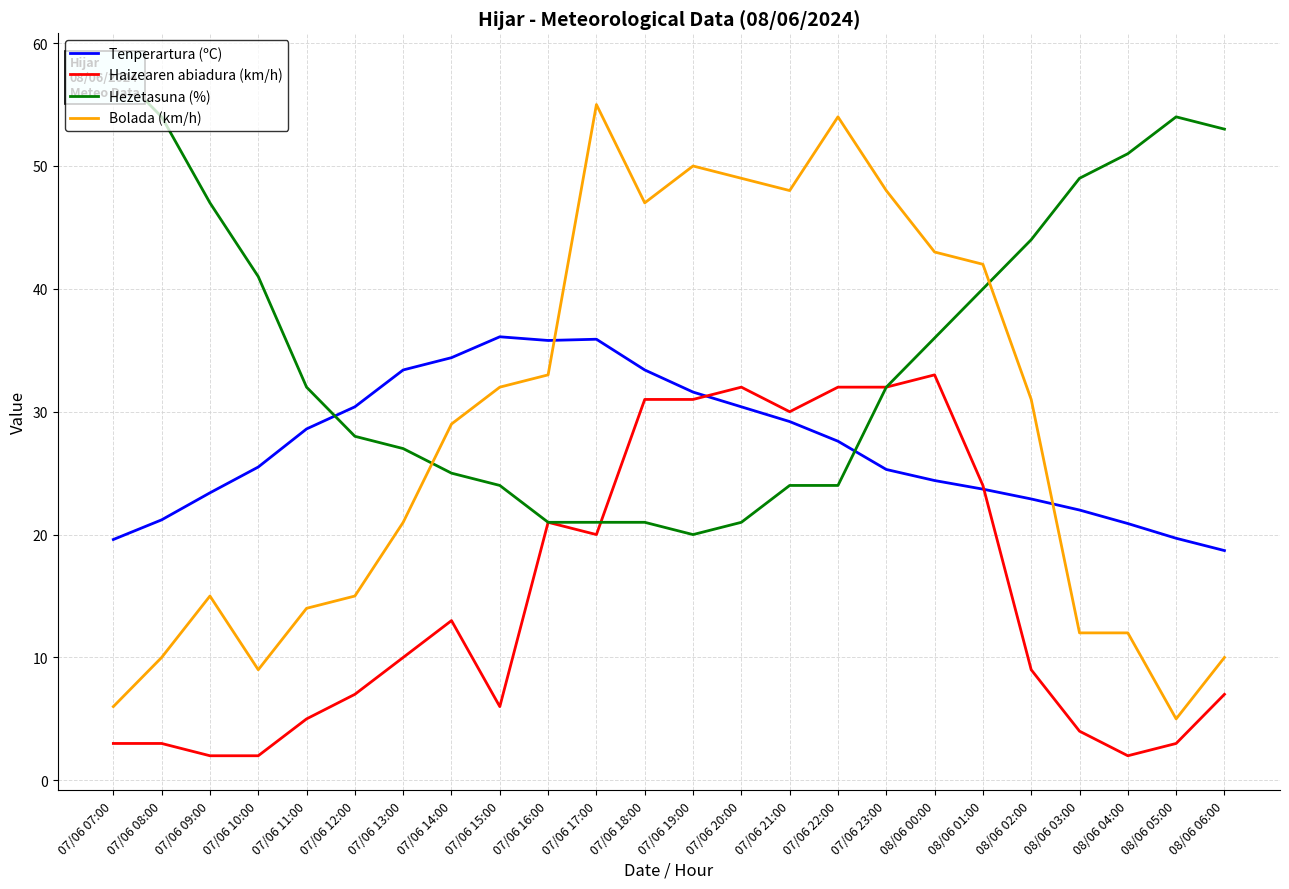

What is the sum of the Haizearen abiadura (km/h) values at 07/06 09:00 and 08/06 03:00?

6.0